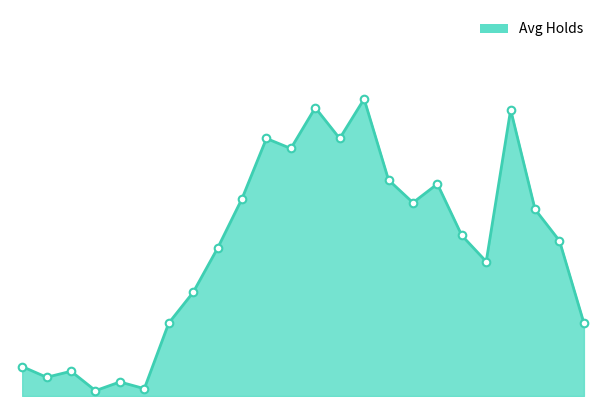

Between 16 and 9, which is larger?

9